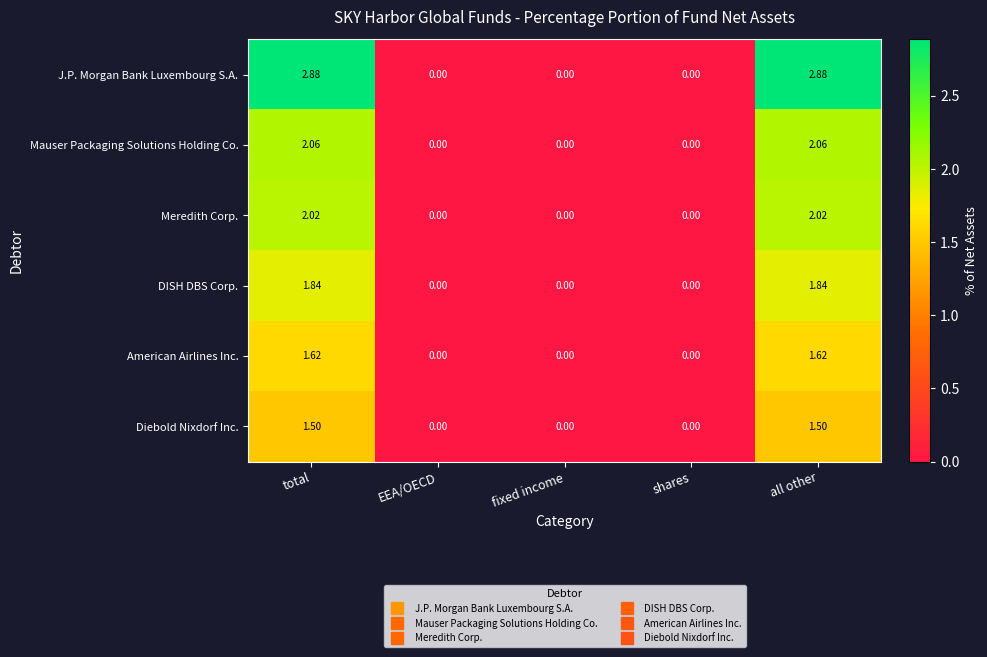

At all other, list the series in order from largest to smallest.

J.P. Morgan Bank Luxembourg S.A., Mauser Packaging Solutions Holding Co., Meredith Corp., DISH DBS Corp., American Airlines Inc., Diebold Nixdorf Inc.